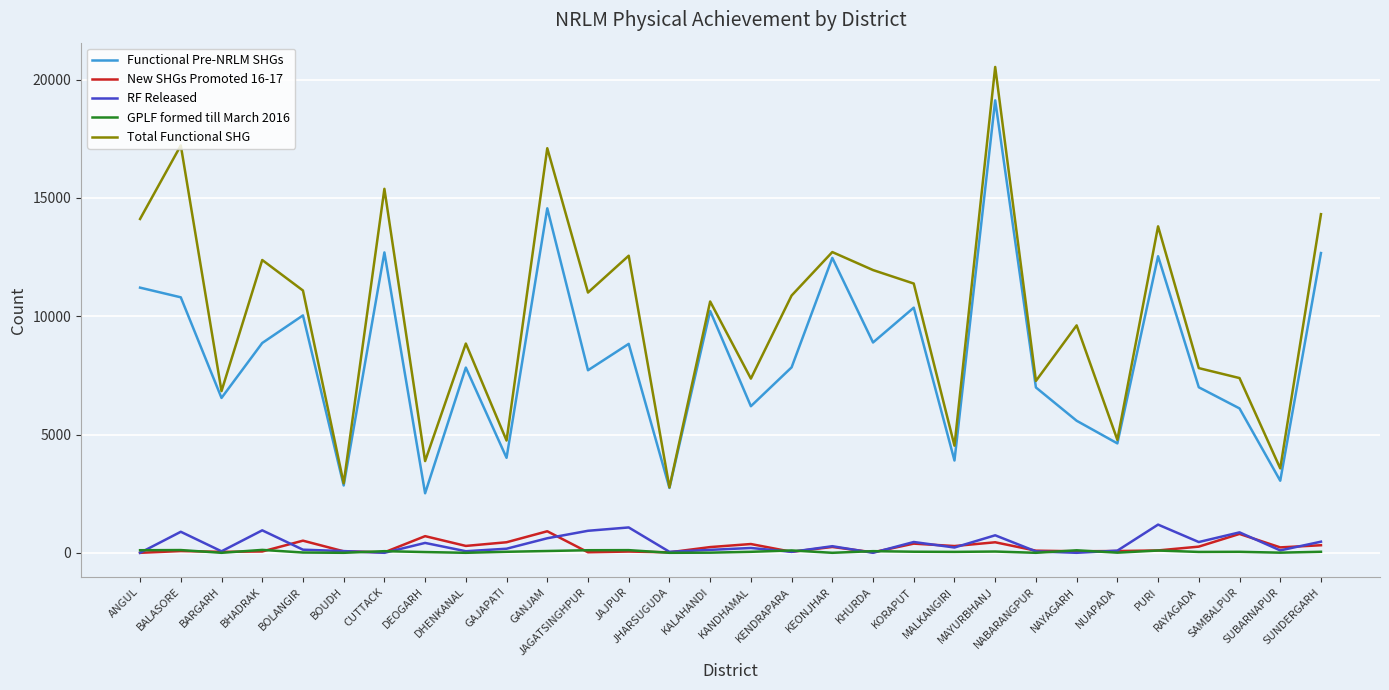

Rank the series by their maximum value, from lowest to highest.

GPLF formed till March 2016, New SHGs Promoted 16-17, RF Released, Functional Pre-NRLM SHGs, Total Functional SHG